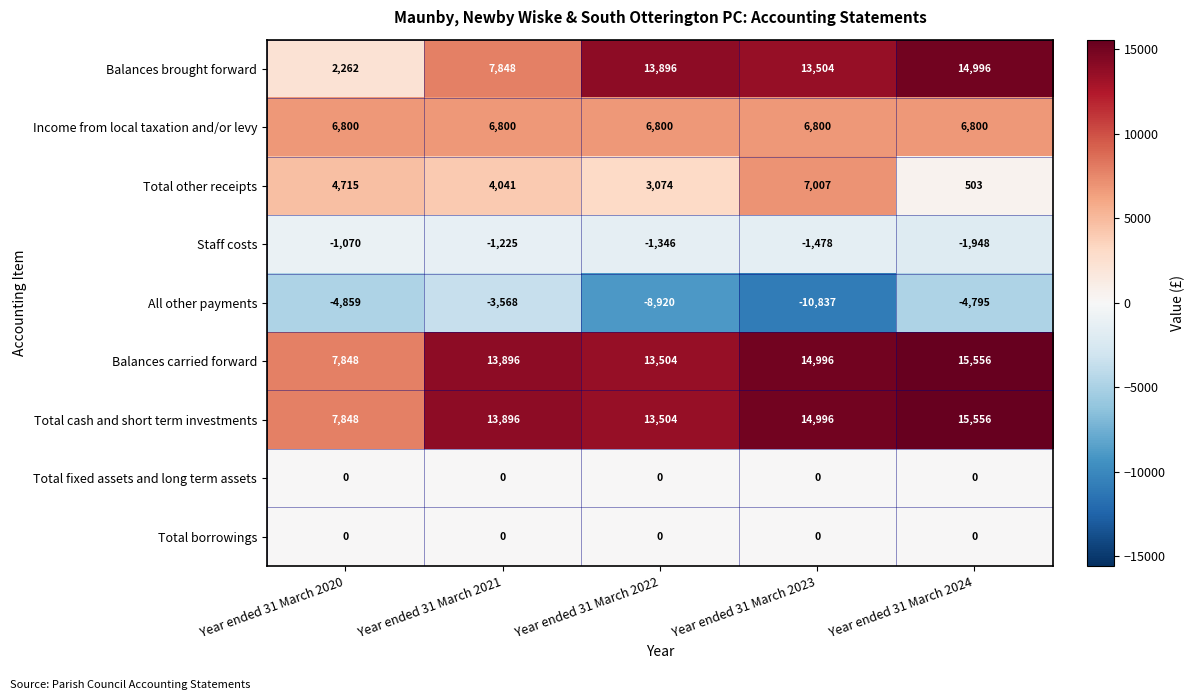

At how many categories does at least one series exceed 7959?

4